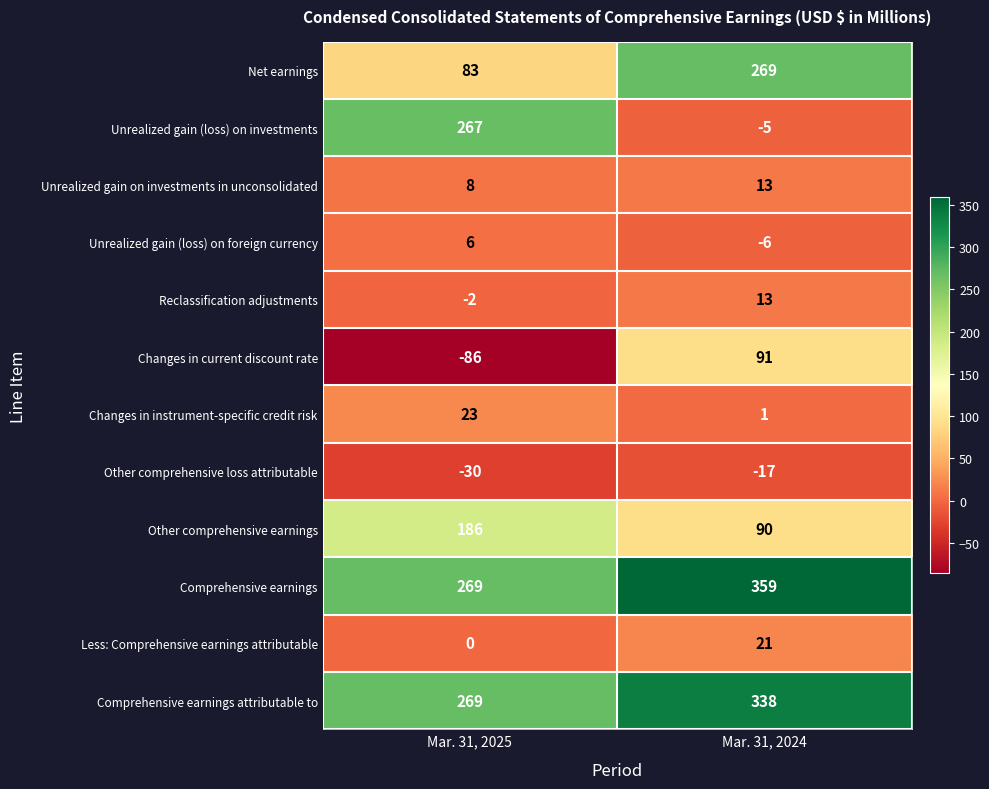

What is the total value across all series at Mar. 31, 2025?

993